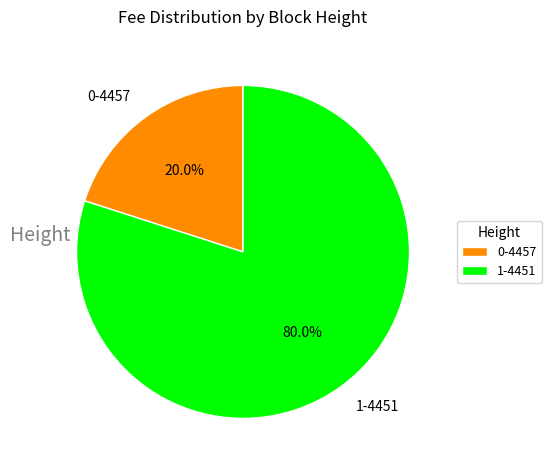

Does 0-4457 represent more than half of the total?

No